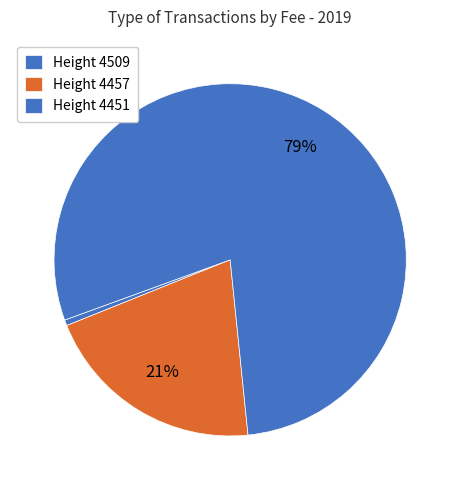

Count the number of slices in the pie.

3